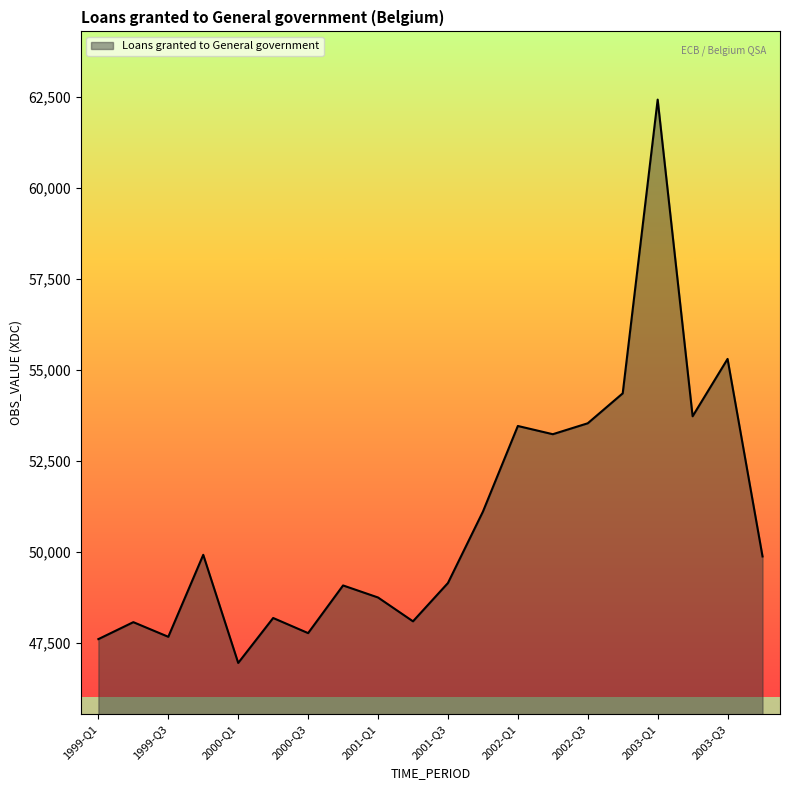

What is the difference between the maximum and minimum values?

15466.6